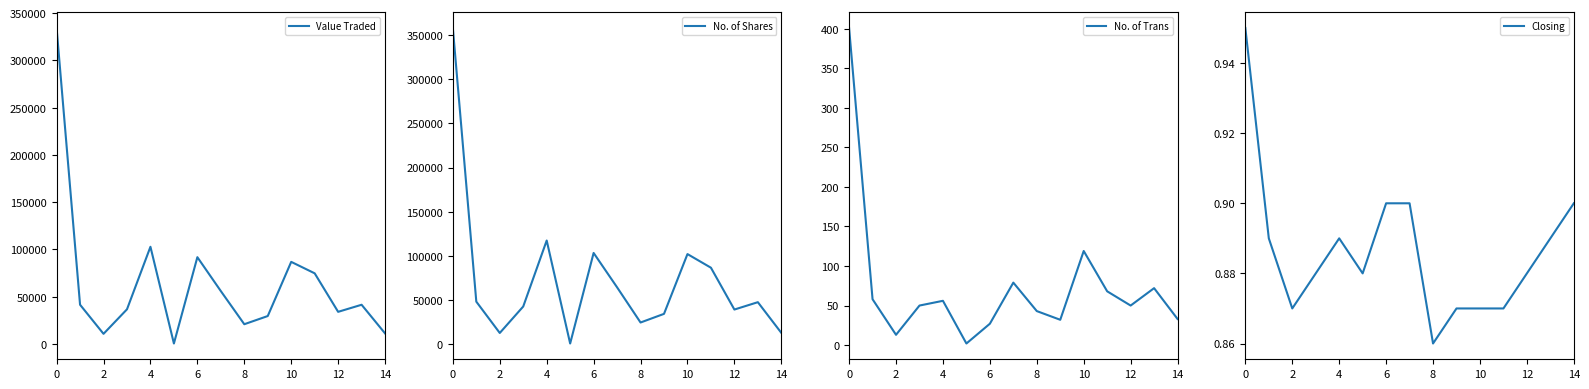

The No. of Trans series shows 6.7 at 9. True or false?

False